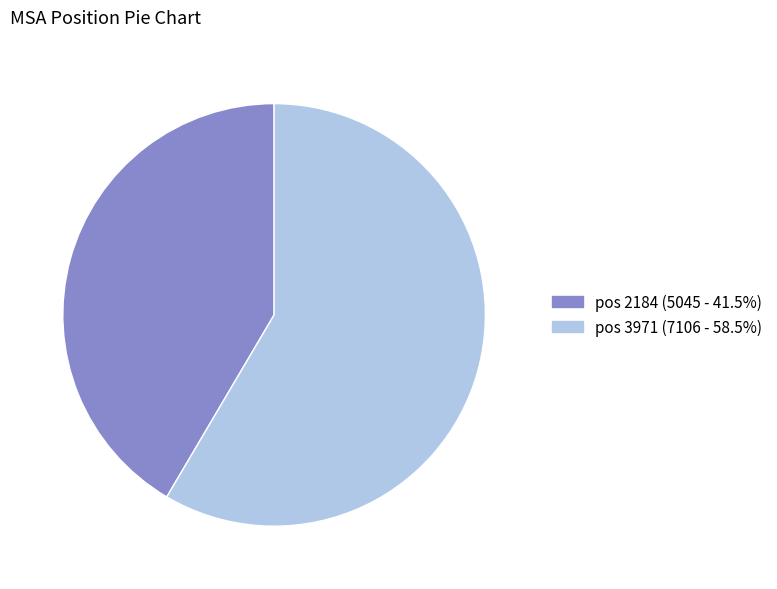

Do pos 2184 (5045 - 41.5%) and pos 3971 (7106 - 58.5%) together represent more than half of the pie?

Yes